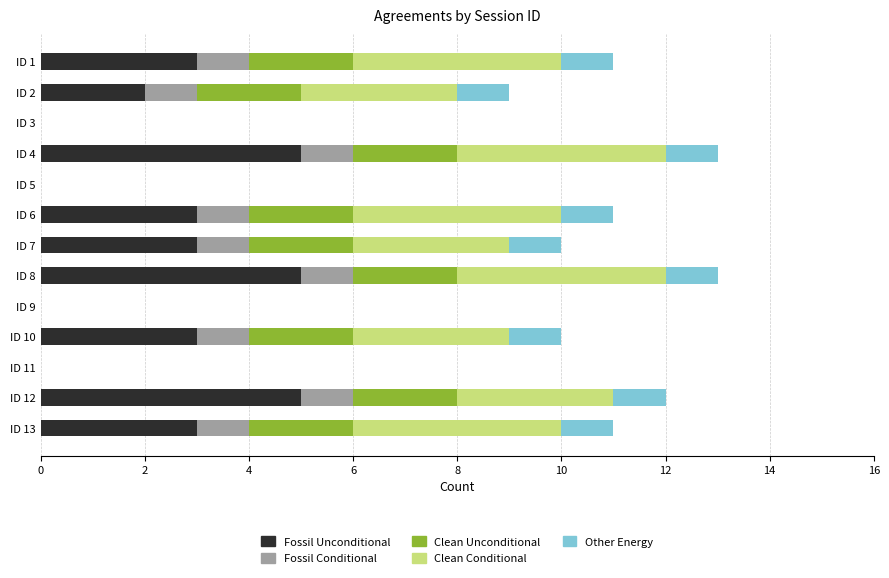

What is the total value across all series at ID 8?

13